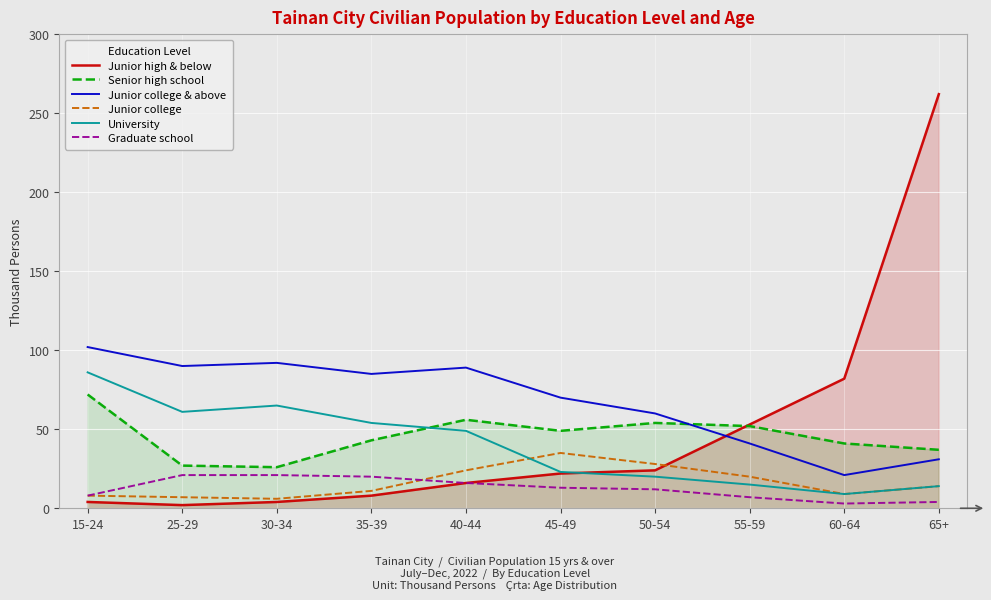

What is the difference between the maximum and second lowest values in the Graduate school series?

17